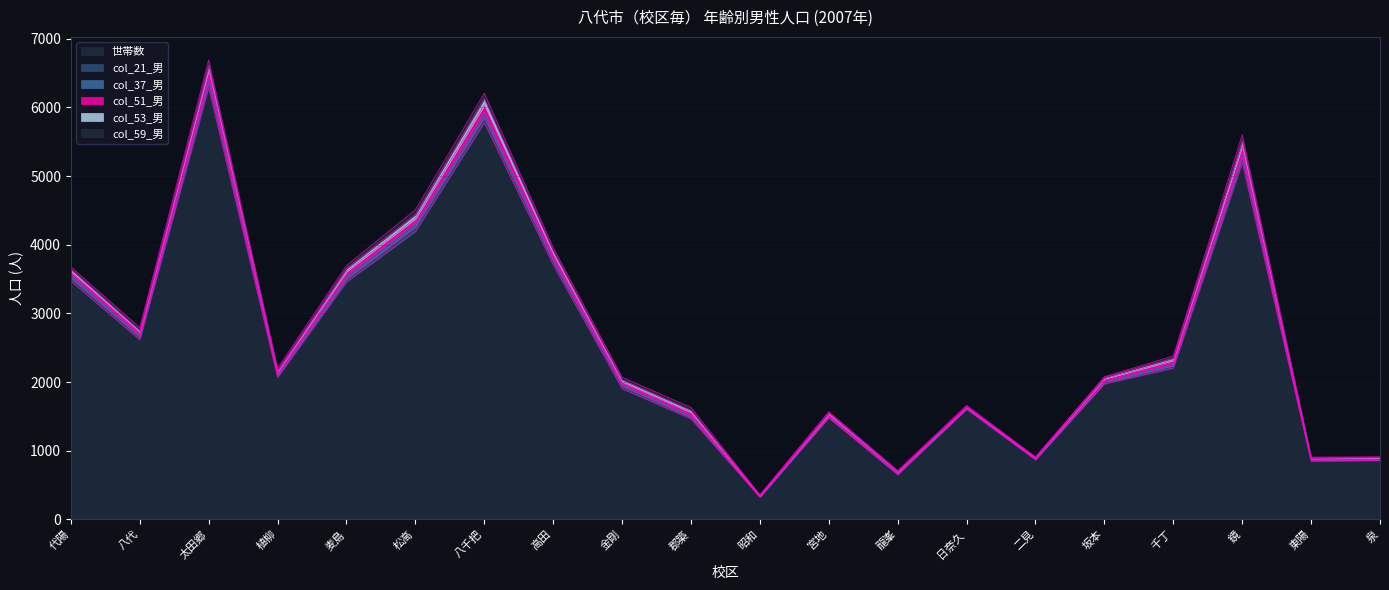

Is it true that col_37_男 equals 64 at 松高?

True